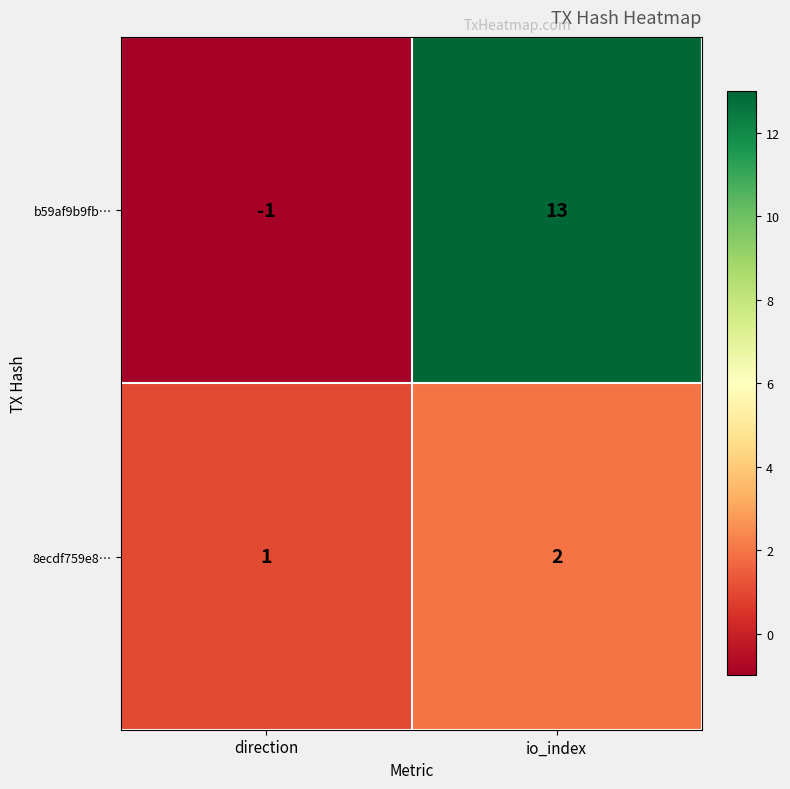

What is the average value of the b59af9b9fb… series?

6